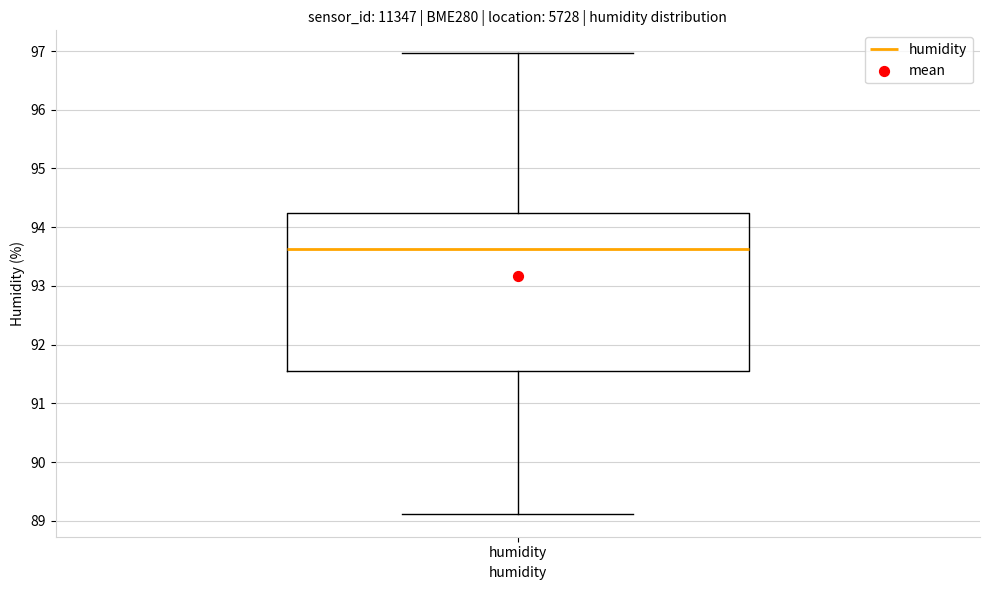

Transcribe this box plot: give where the median line is, the range the box spans, and where the two whiskers end, as read against the y-axis. The values are not printed on the chart, so give them approximately, as read against the axis.

median 93.6, box 91.5 to 94.2, whiskers 89.1 to 97.0